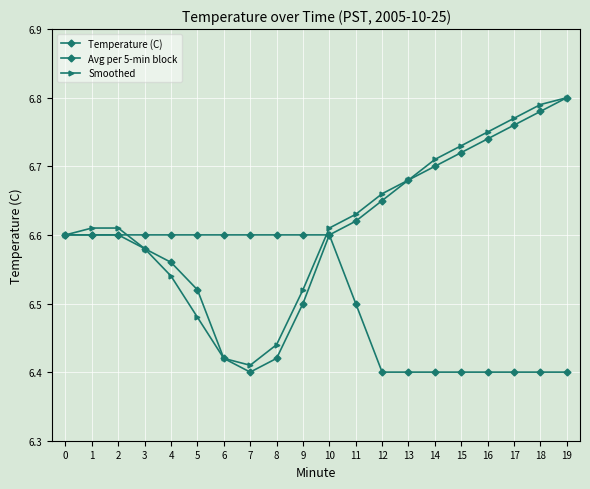

Reading left to right, list all the values displayed in this chart.

Temperature (C): 0=6.6	1=6.6	2=6.6	3=6.6	4=6.6	5=6.6	6=6.6	7=6.6	8=6.6	9=6.6	10=6.6	11=6.5	12=6.4	13=6.4	14=6.4	15=6.4	16=6.4	17=6.4	18=6.4	19=6.4
Avg per 5-min block: 0=6.6	1=6.6	2=6.6	3=6.6	4=6.6	5=6.5	6=6.4	7=6.4	8=6.4	9=6.5	10=6.6	11=6.6	12=6.7	13=6.7	14=6.7	15=6.7	16=6.7	17=6.8	18=6.8	19=6.8
Smoothed: 0=6.6	1=6.6	2=6.6	3=6.6	4=6.5	5=6.5	6=6.4	7=6.4	8=6.4	9=6.5	10=6.6	11=6.6	12=6.7	13=6.7	14=6.7	15=6.7	16=6.8	17=6.8	18=6.8	19=6.8